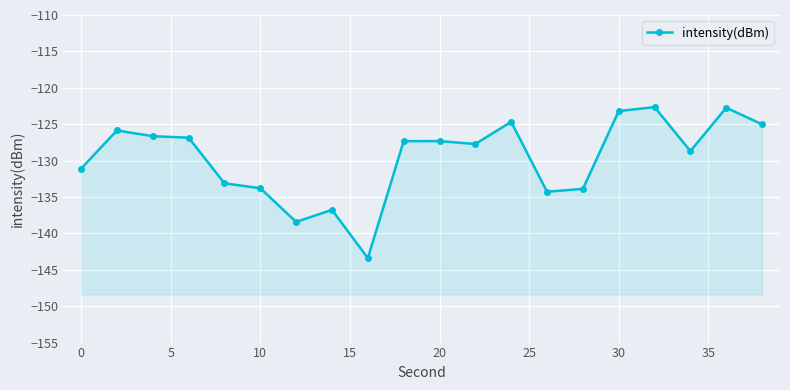

Is it true that the value at 15 is -133.1?

True